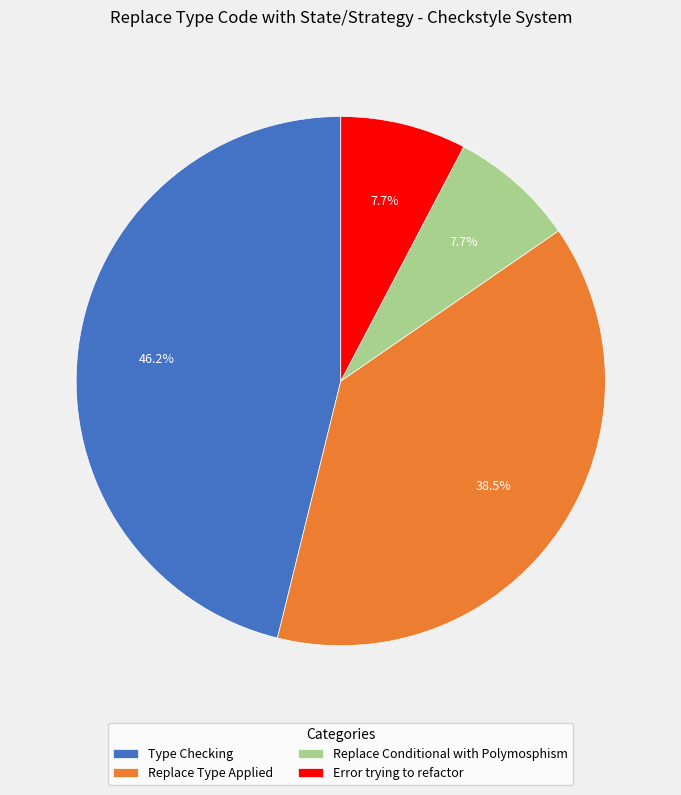

Count the number of slices in the pie.

4